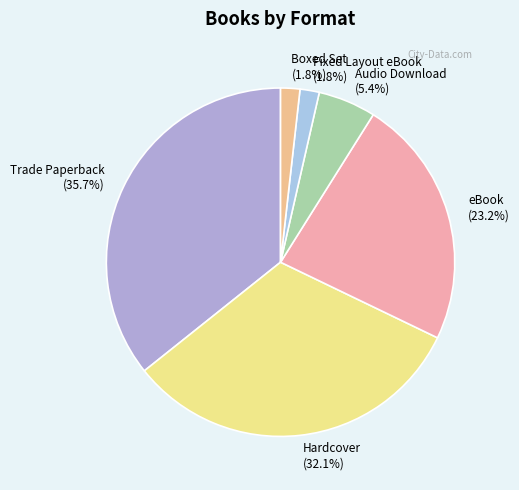

Is it true that Fixed Layout eBook is 14% of the pie?

False